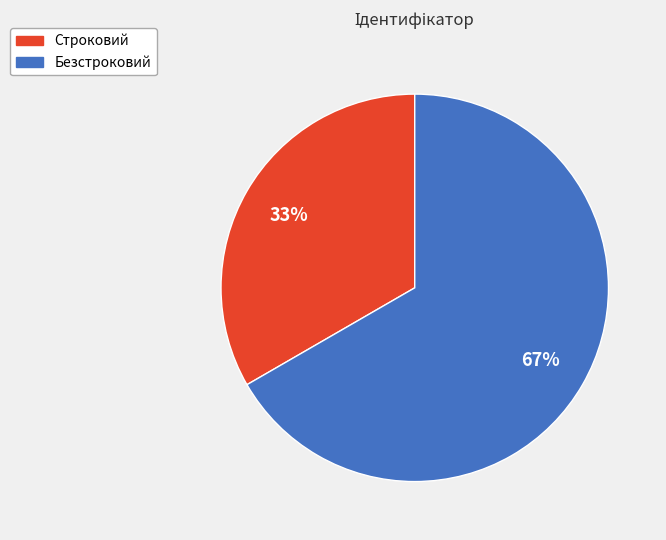

To the nearest percent, what is the combined percentage of Строковий and Безстроковий?

100%